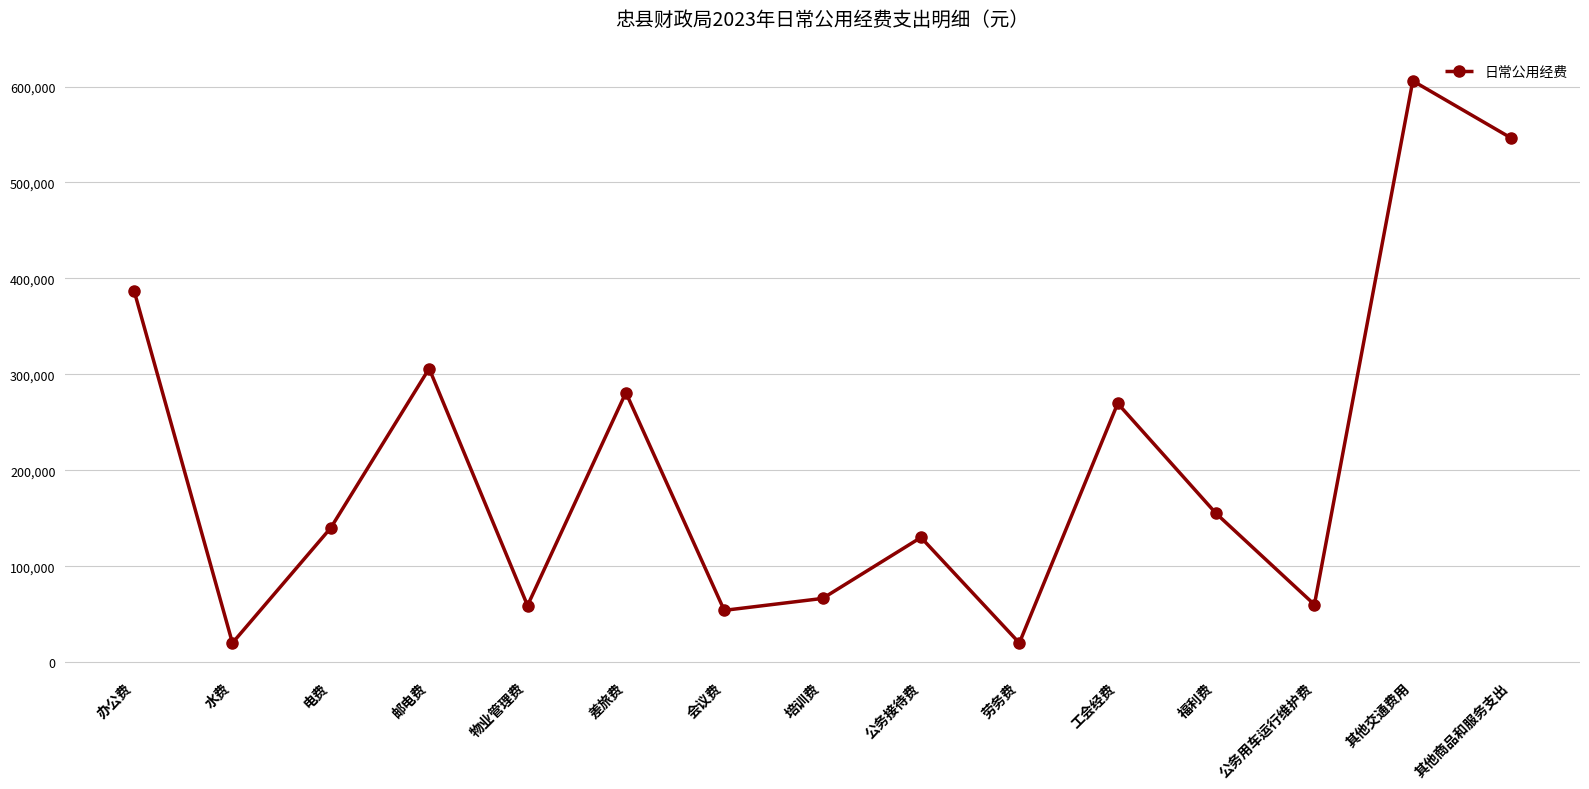

What is the difference between the maximum and second lowest values?

585880